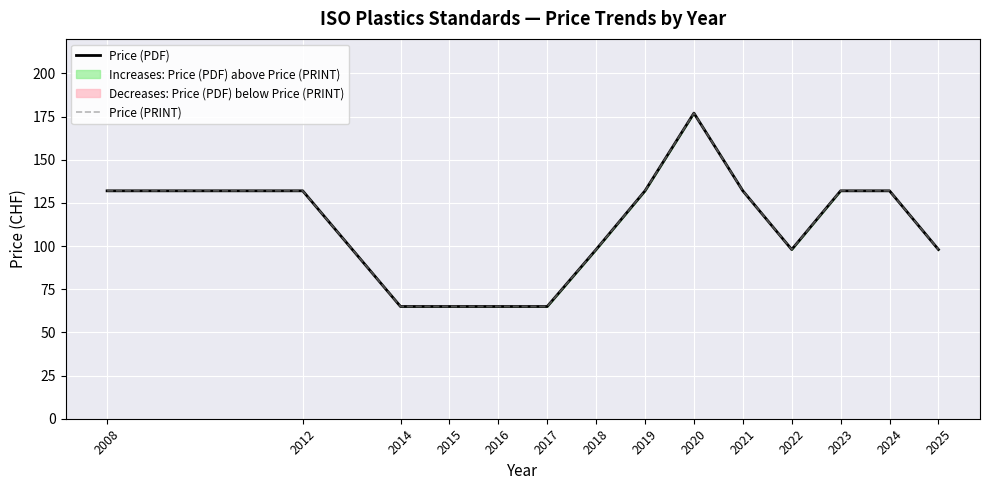

At which label does Price (PRINT) reach its peak?

2020